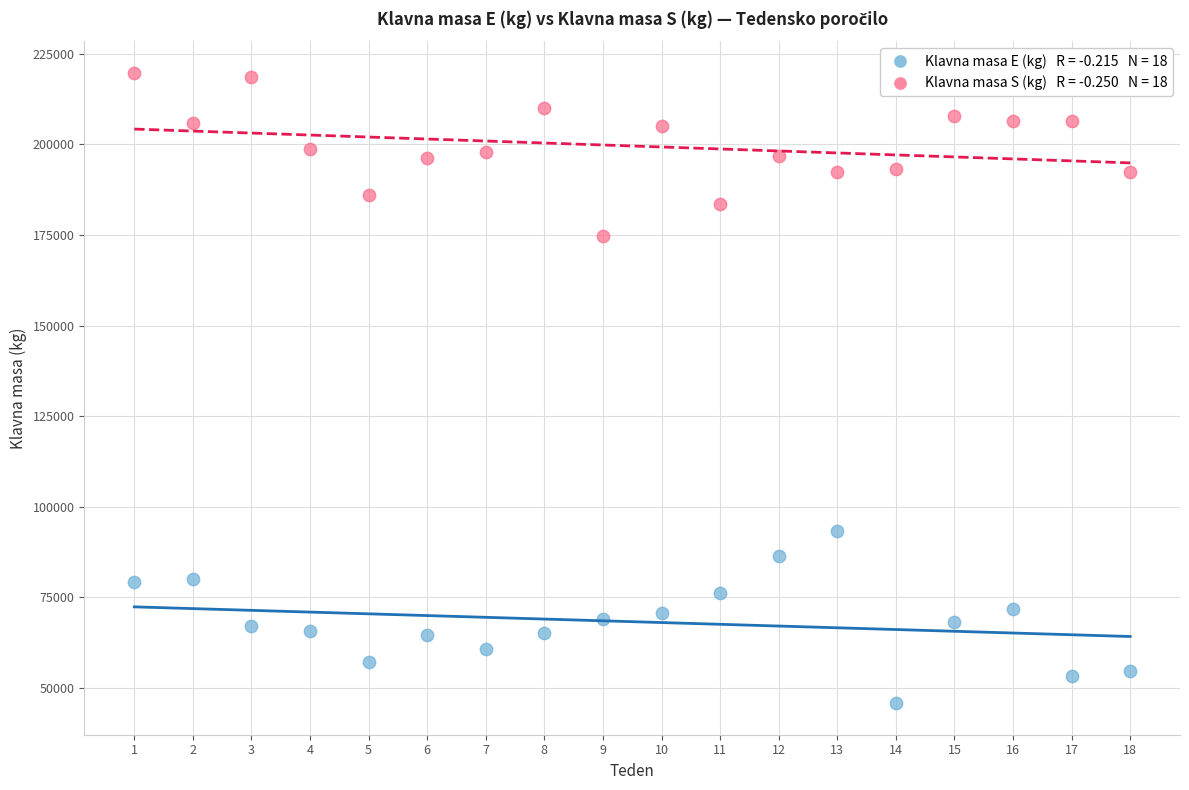

Across all data points, what is the range of X values (max minus min)?

17